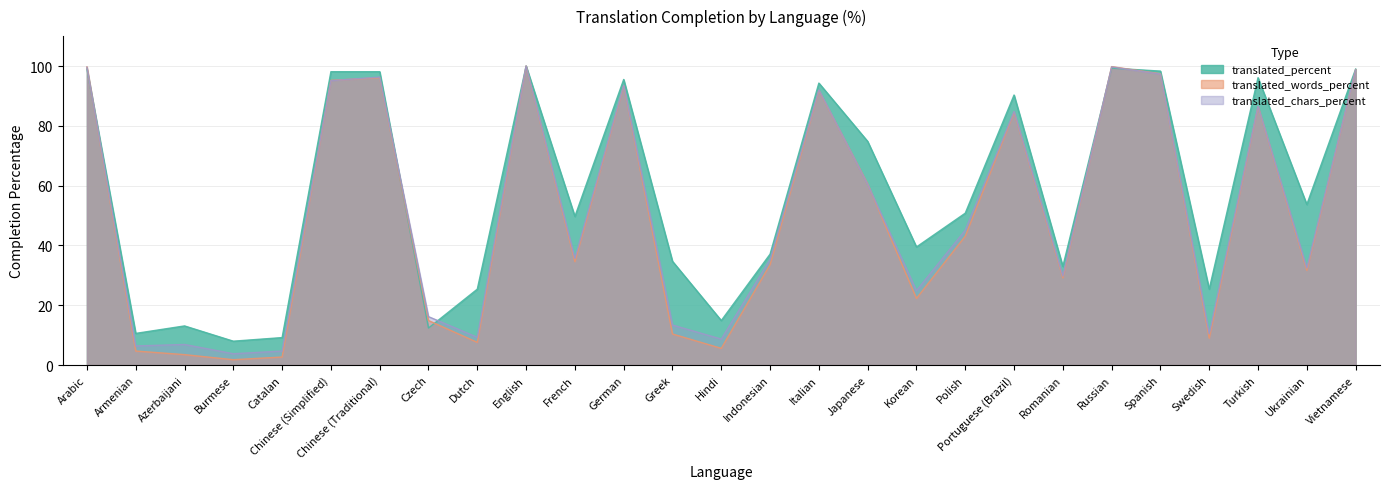

Rank the series at Russian from highest to lowest value.

translated_words_percent, translated_chars_percent, translated_percent